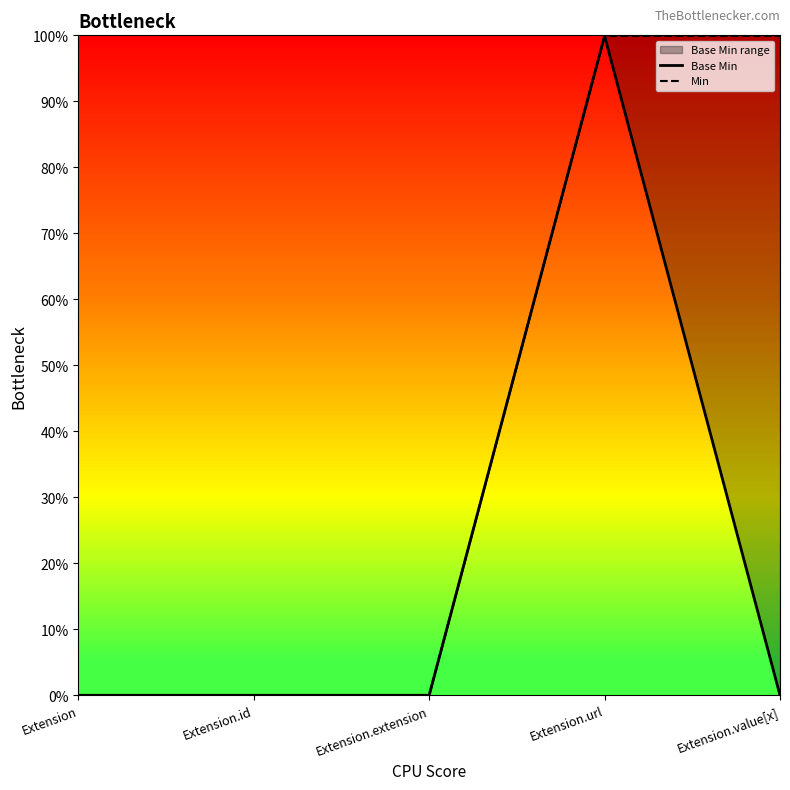

What is the value of the Base Min point at the 4th from the left?

1.0